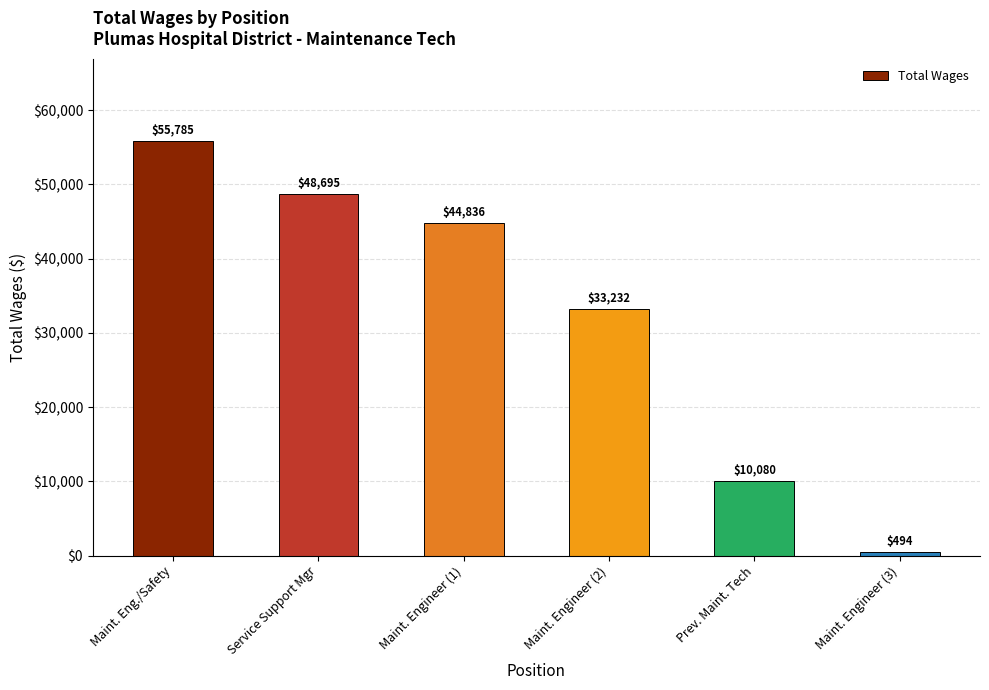

What is the ratio of the value at Maint. Eng./Safety to the value at Maint. Engineer (2)?

1.7